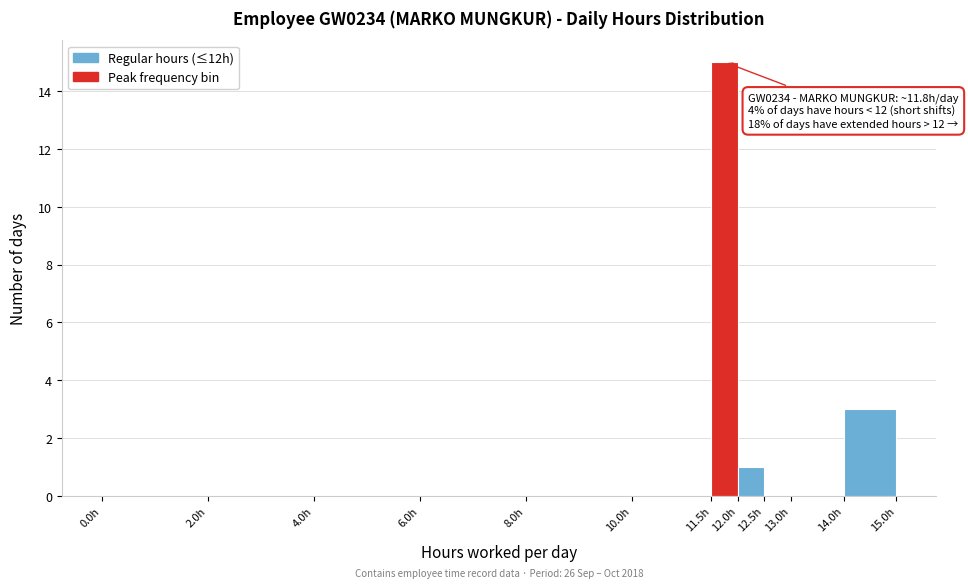

Which range on the x-axis has the tallest bar?

11.5 to 12.0